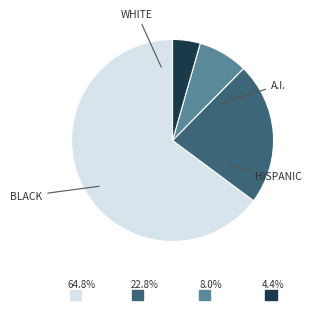

Is there any slice that represents more than half of the pie?

Yes